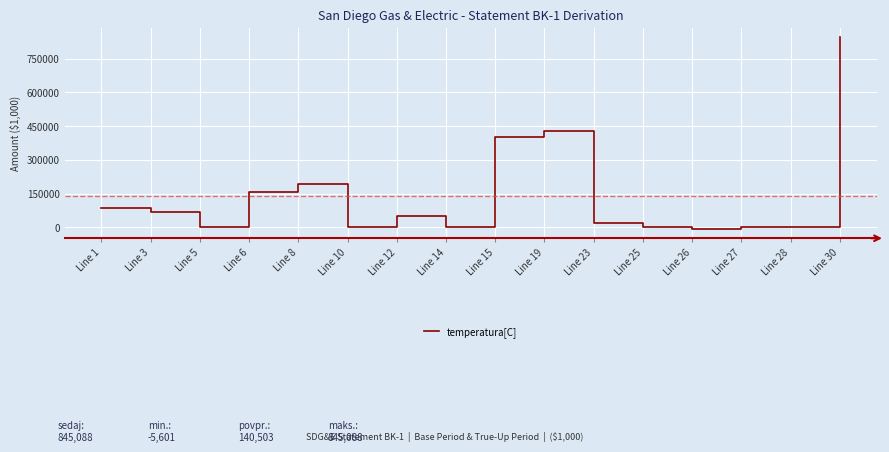

What is the change in value from Line 10 to Line 12?

+50572.9